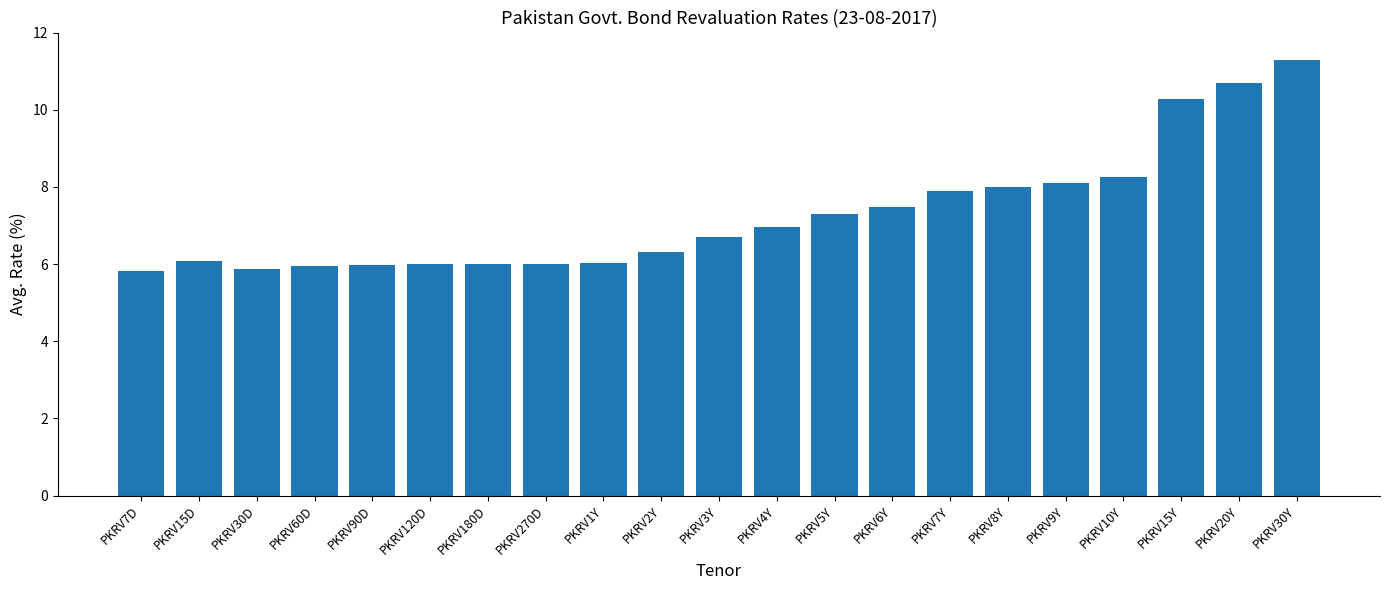

What value does the data have at PKRV9Y?

8.1